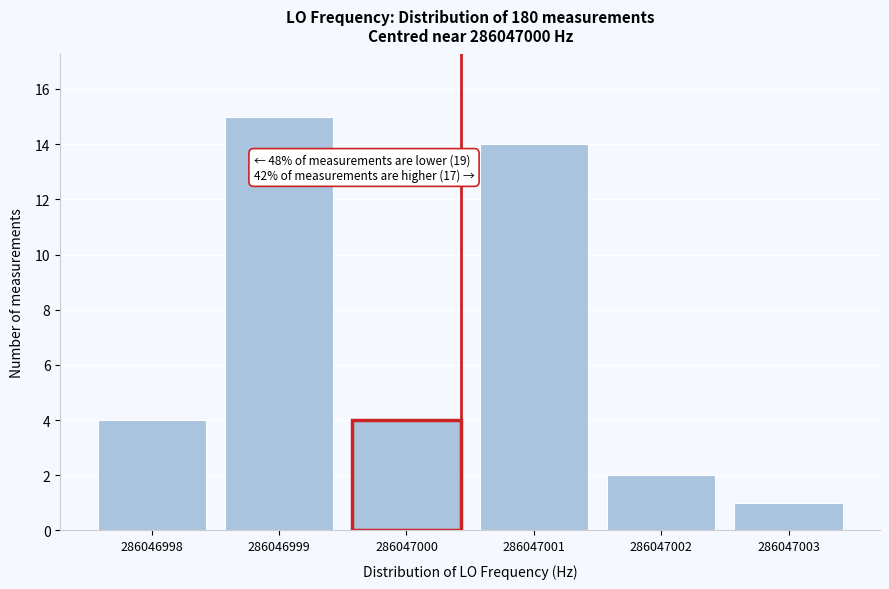

Reading left to right, list all the values displayed in this chart.

286046998=4	286046999=15	286047000=4	286047001=14	286047002=2	286047003=1